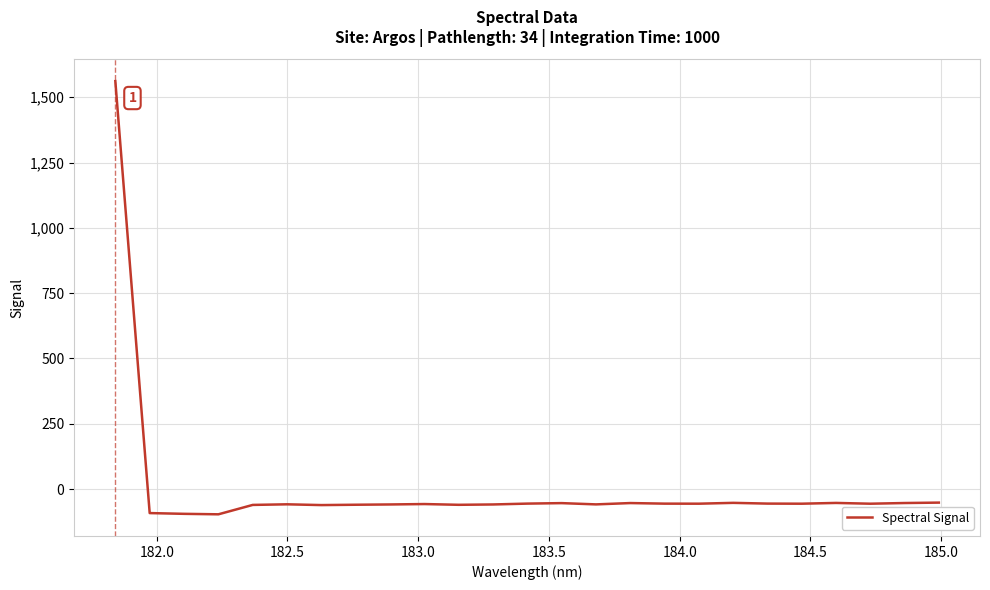

How many lines are shown in the chart?

1